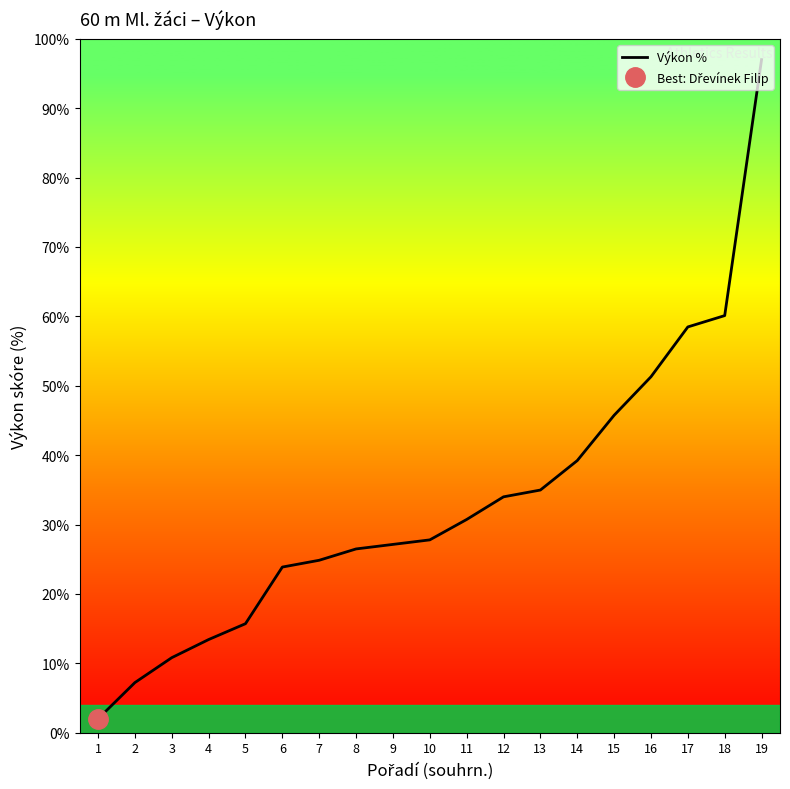

List the labels in order of value, smallest first.

1, 2, 3, 4, 5, 6, 7, 8, 9, 10, 11, 12, 13, 14, 15, 16, 17, 18, 19